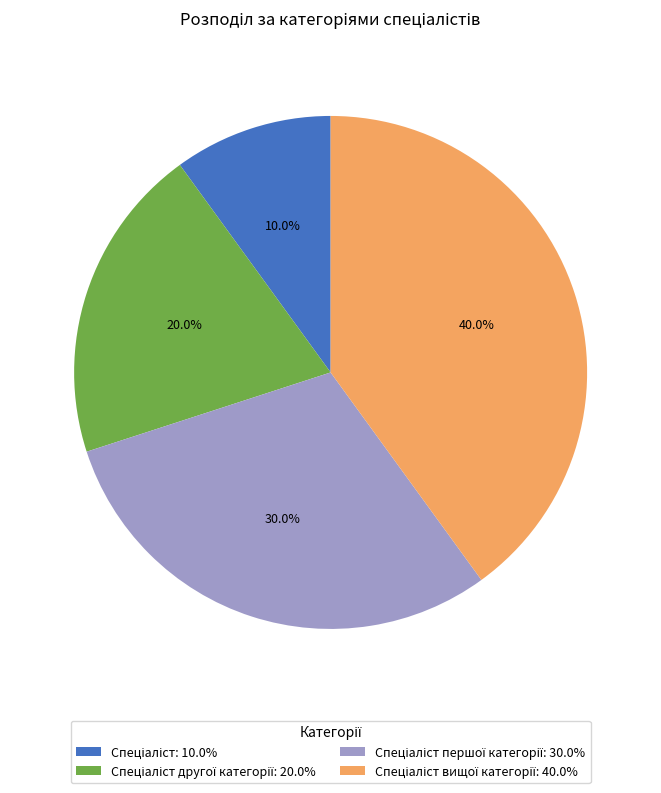

Is there any slice that represents more than half of the pie?

No